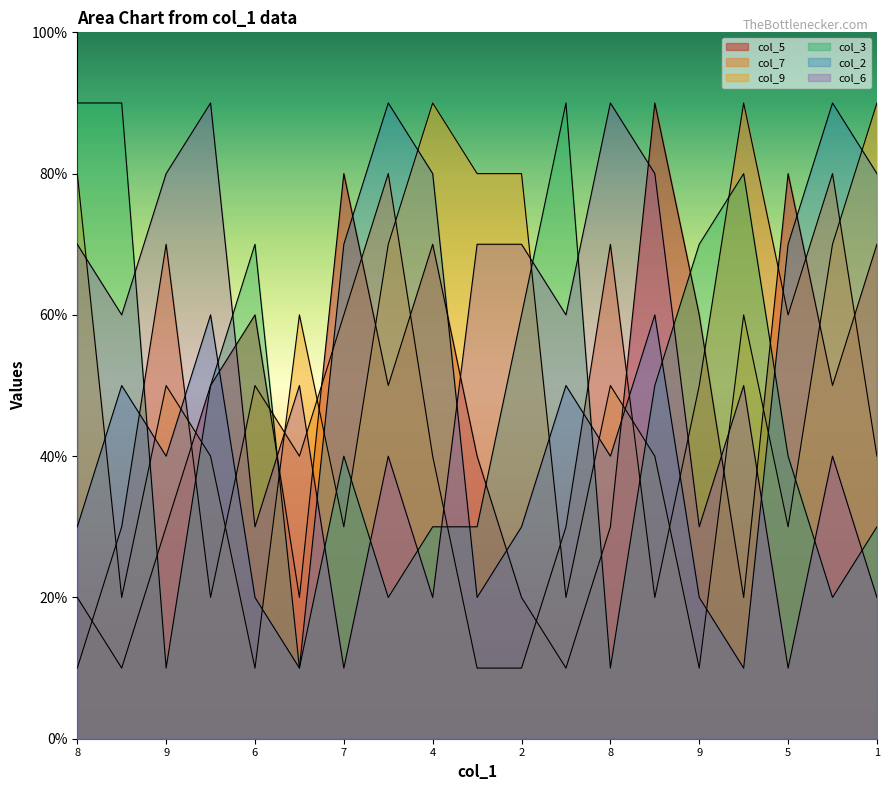

Is the value of col_7 at 8 greater than the value of col_3 at 9?

Yes